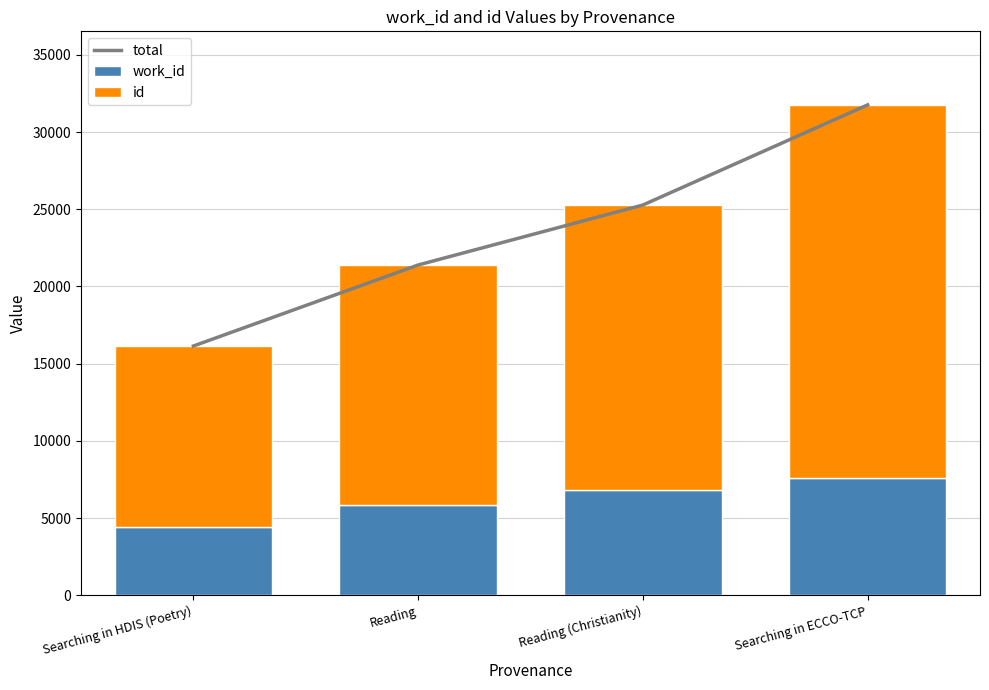

What position from the right is Reading?

3